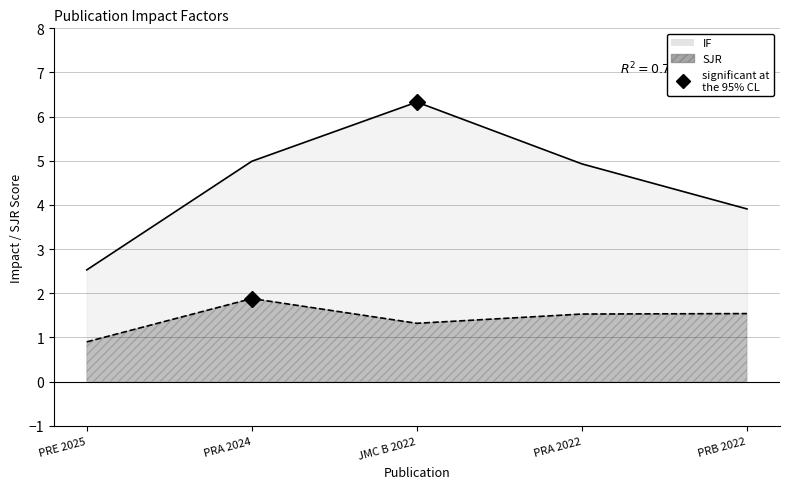

Is it true that SJR equals 0.6 at PRE 2025?

False